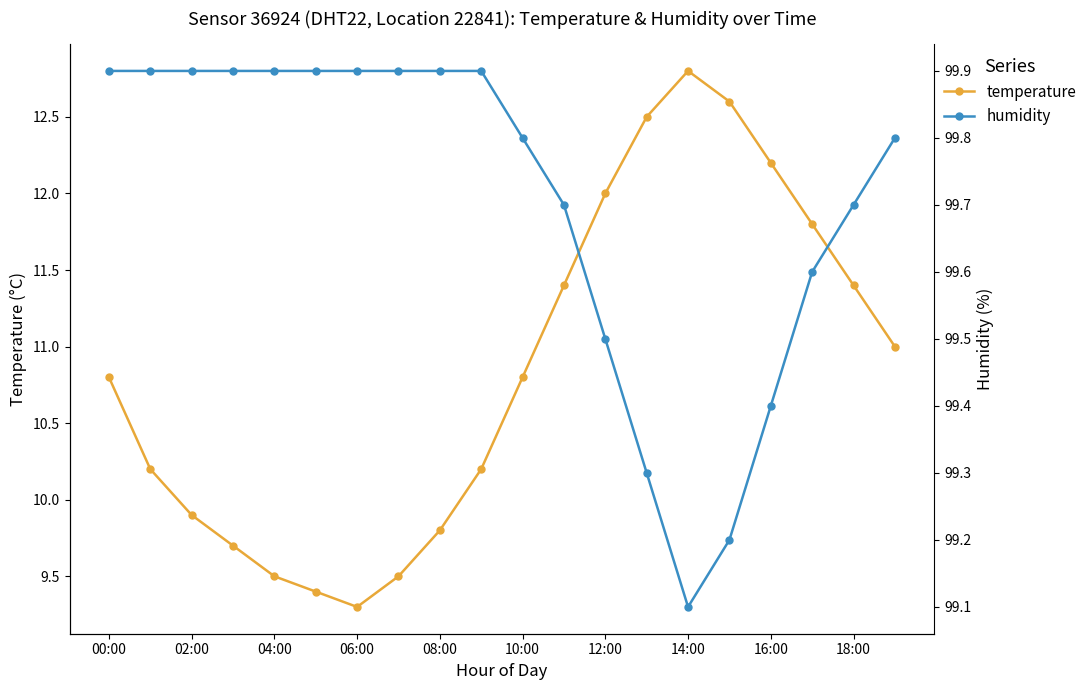

What is the difference between the maximum and second lowest values in the temperature series?

3.4